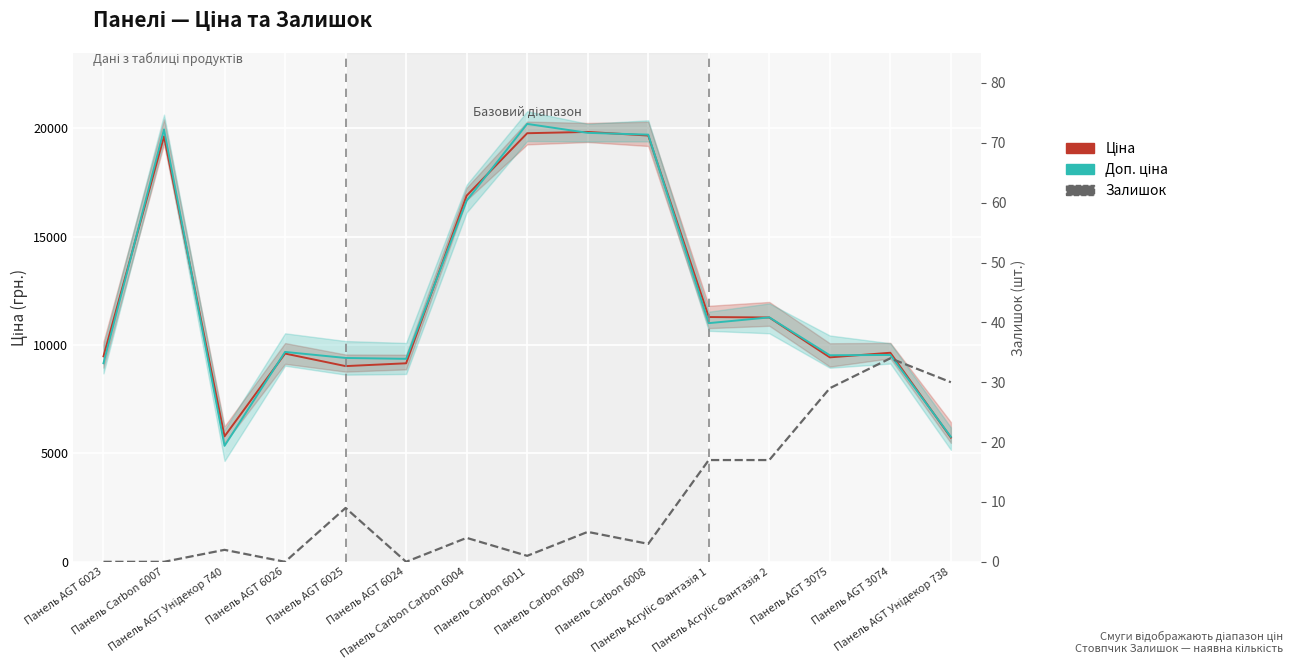

Is it true that Доп. ціна equals 5765.2 at Панель AGT Унідекор 738?

True